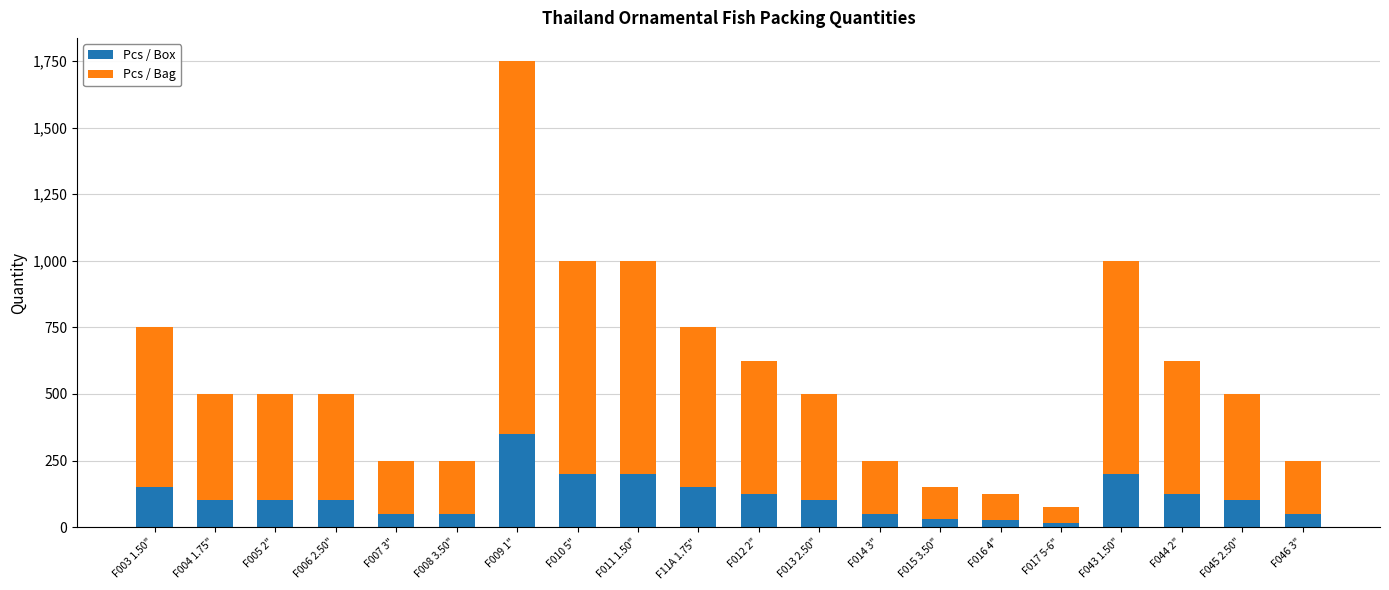

What is the value of the Pcs / Box bar at the 12th from the left?

100